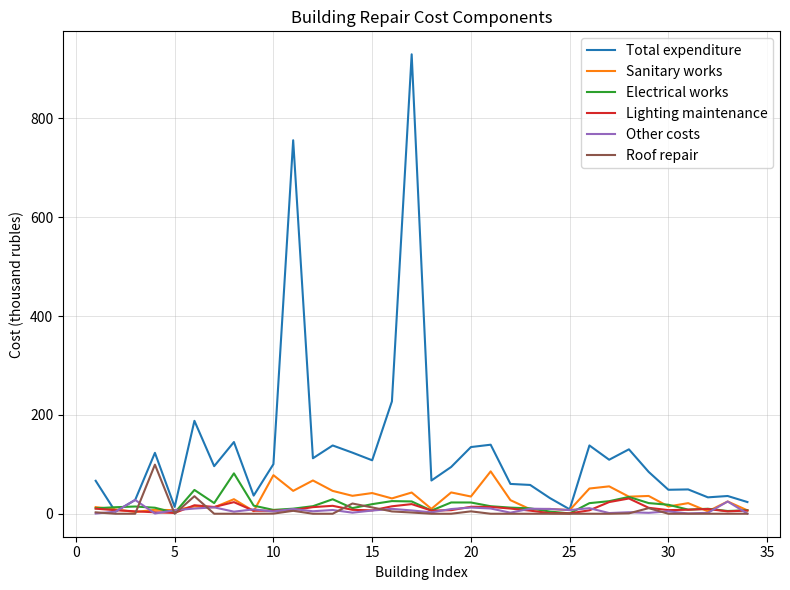

Which series has the largest total across all categories?

Total expenditure